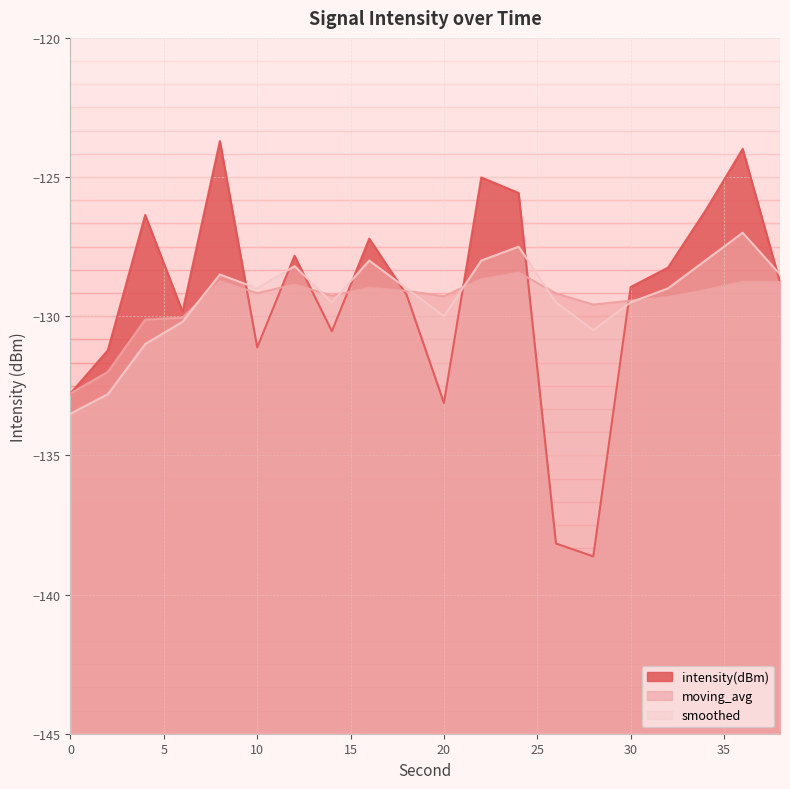

How many distinct data groups are displayed?

3